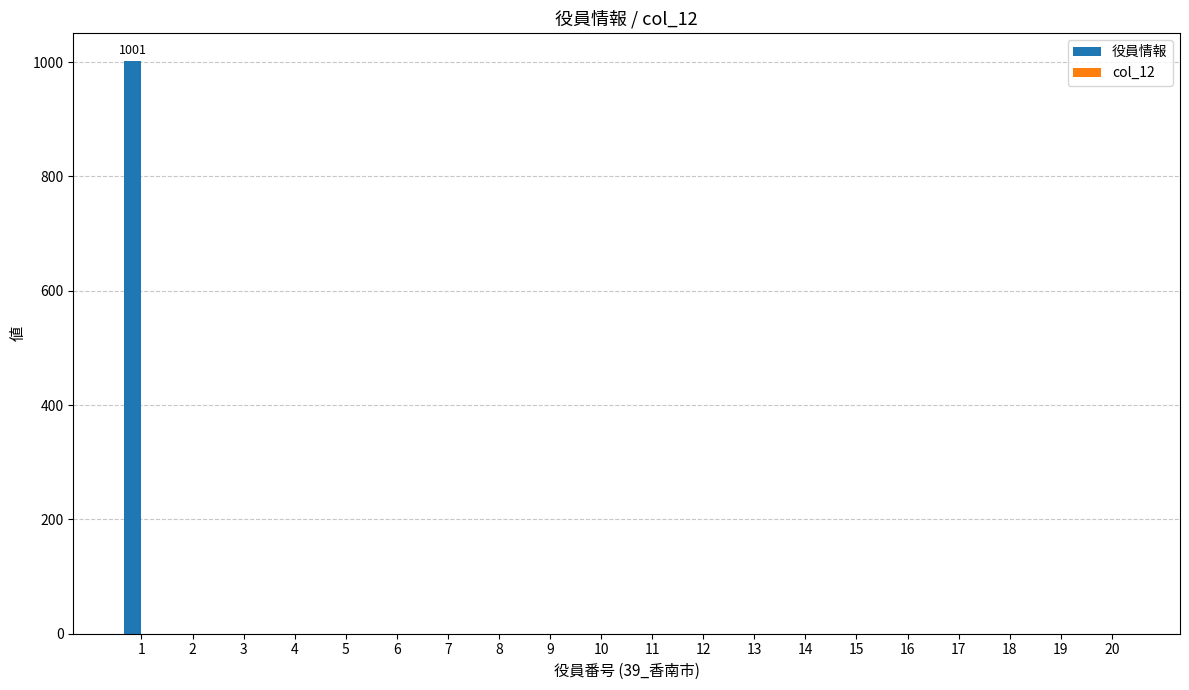

Are the bars horizontal?

No